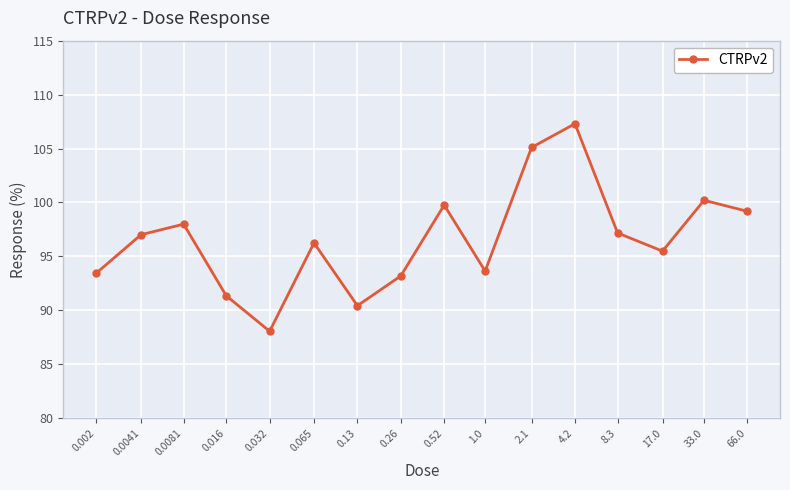

What is the difference between the second highest and second lowest values?

14.7